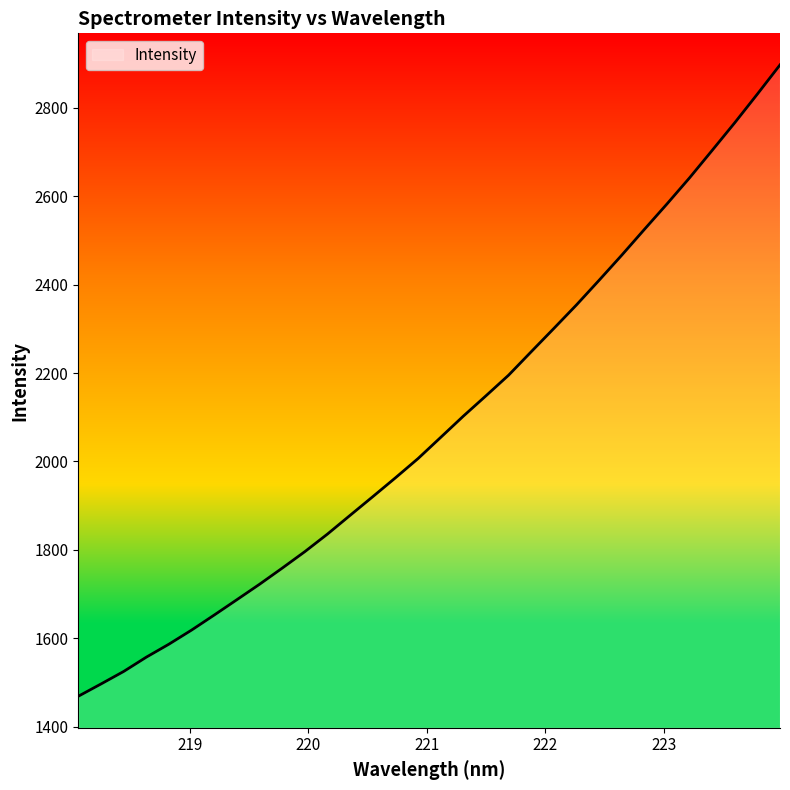

What is the minimum value shown in the chart?

1469.0